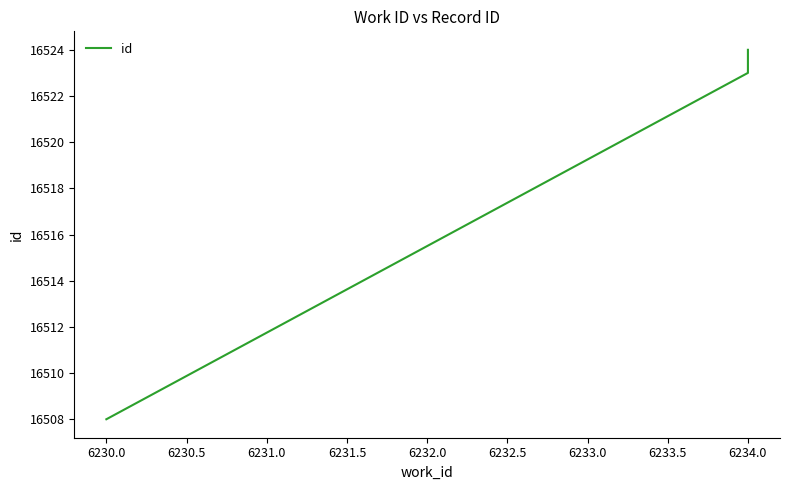

How many lines are shown in the chart?

1